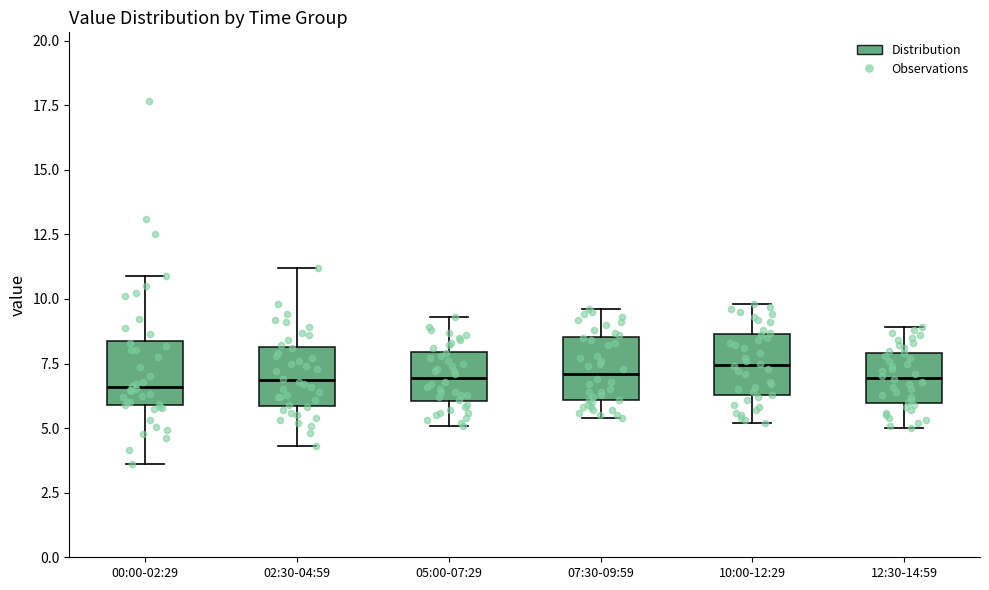

Where is the lower edge of the box for 07:30-09:59 on the y-axis? The values are not printed on the chart, so give them approximately, as read against the axis.

6.0